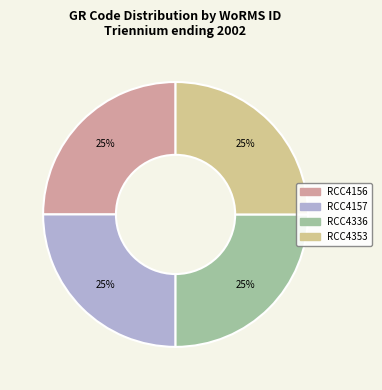

To the nearest percent, what portion does RCC4156 represent?

25%